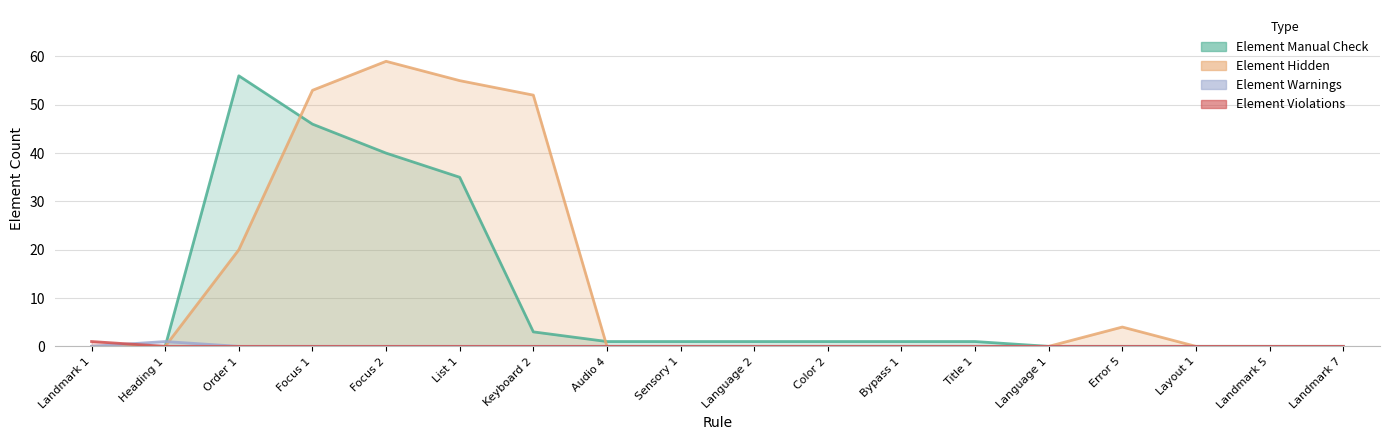

Between Bypass 1 and Language 1, which series saw the biggest shift?

Element Manual Check